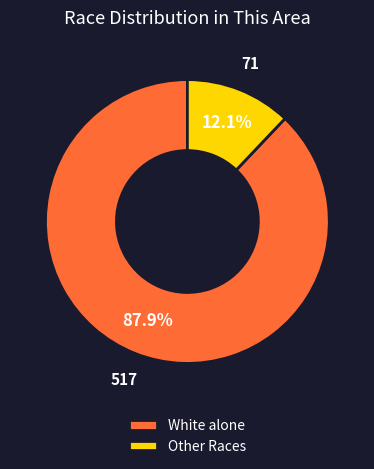

Which slice represents more than half of the pie?

White alone